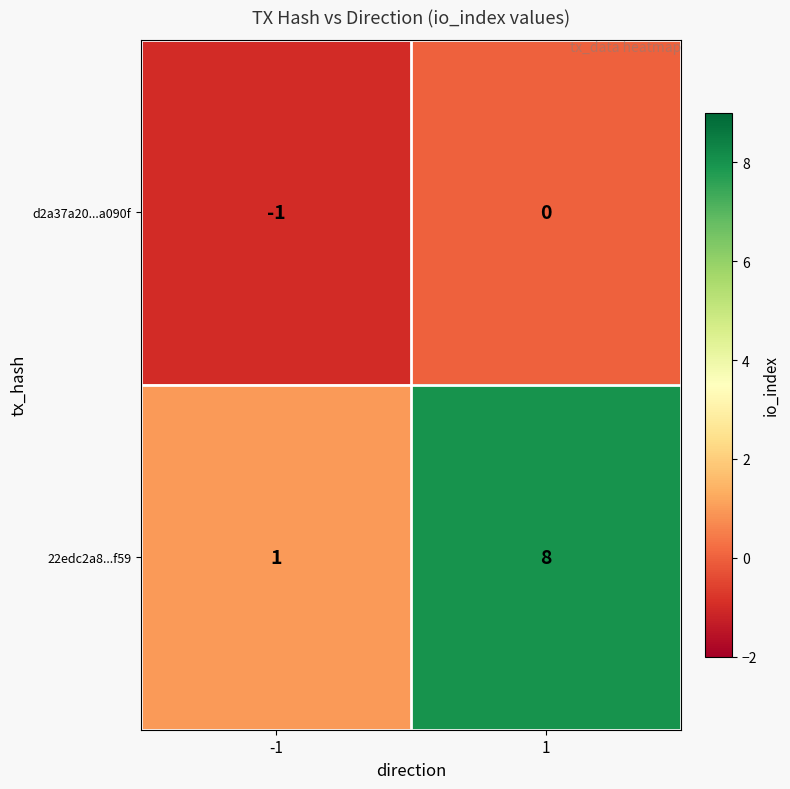

At how many categories does at least one series exceed 4?

1